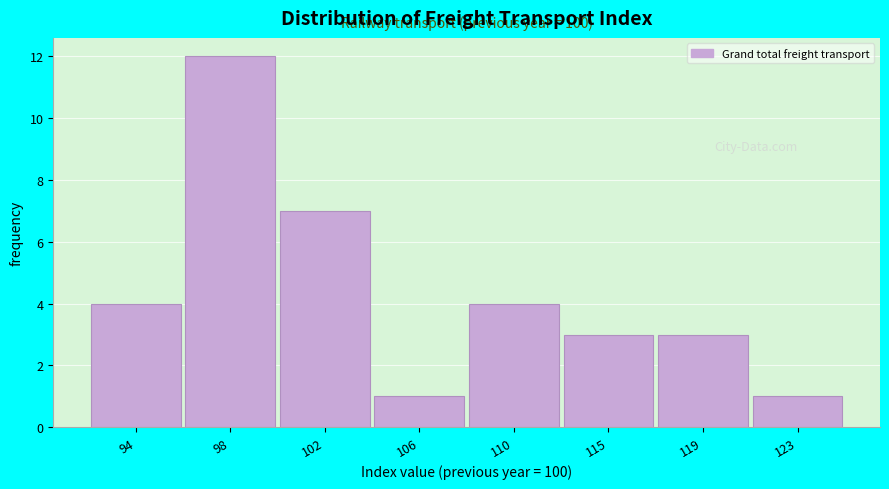

Reading right to left, list all the values displayed in this chart.

1	3	3	4	1	7	12	4